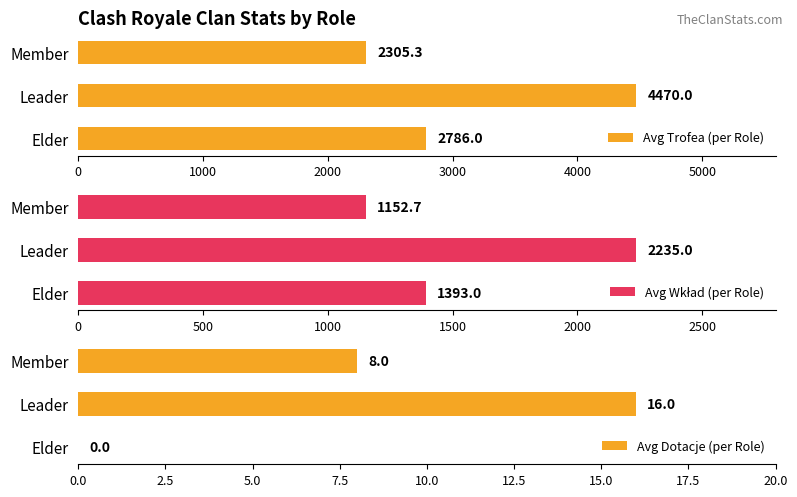

How many data points in Avg Dotacje (per Role) are less than 8?

1